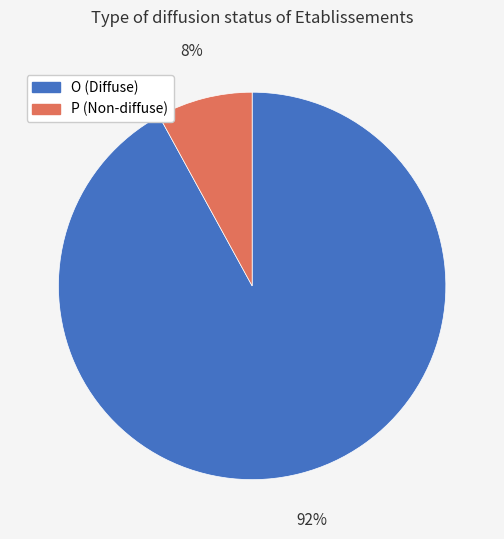

Which slice represents more than half of the pie?

O